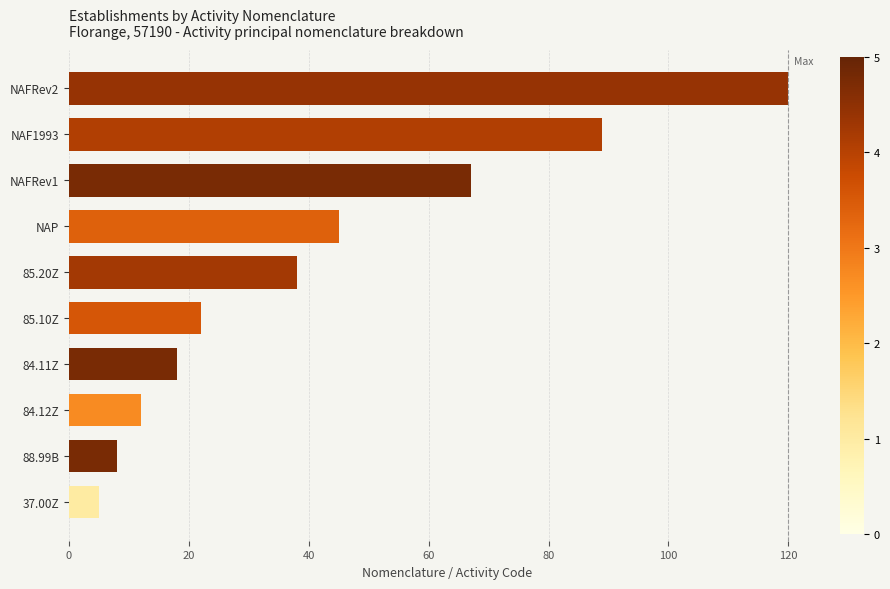

Is it true that the value at 85.10Z is 22?

True